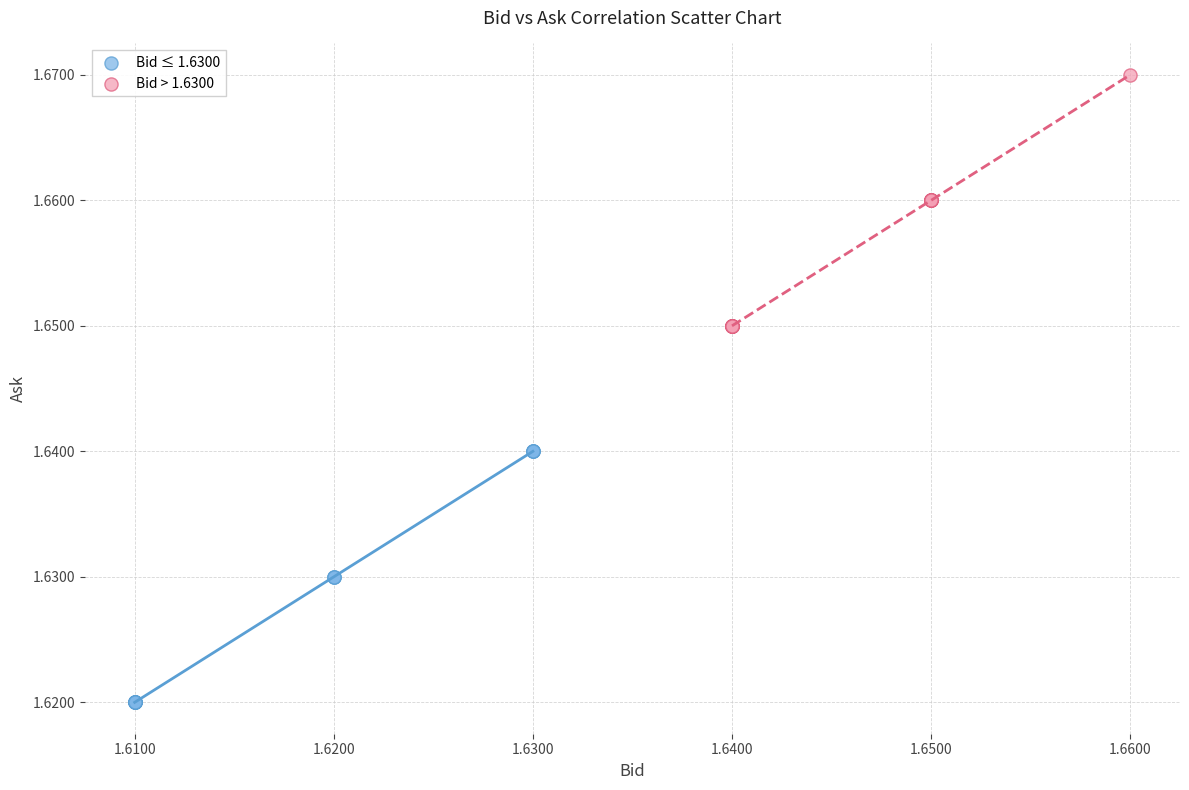

Which series contains the lowest Y value?

Bid ≤ 1.6300